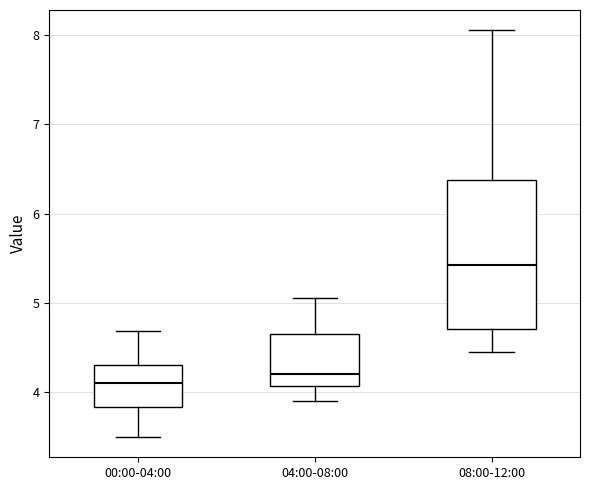

Reading left to right, transcribe this box plot: for each box, give where its median line is, the range the box spans, and where its two whiskers end, as read against the y-axis. The values are not printed on the chart, so give them approximately, as read against the axis.

00:00-04:00: median 4.1, box 3.8 to 4.3, whiskers 3.5 to 4.7
04:00-08:00: median 4.2, box 4.1 to 4.7, whiskers 3.9 to 5.1
08:00-12:00: median 5.4, box 4.7 to 6.4, whiskers 4.5 to 8.1